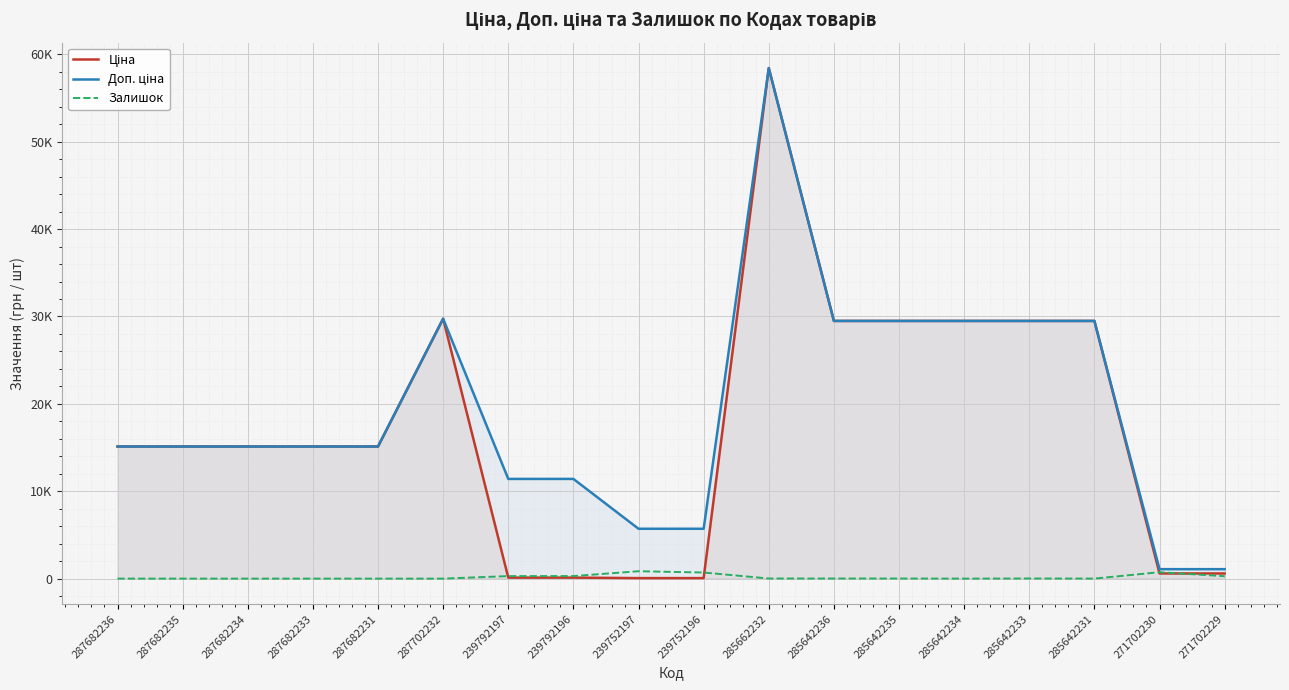

True or false: Ціна and Доп. ціна cross at least once.

False